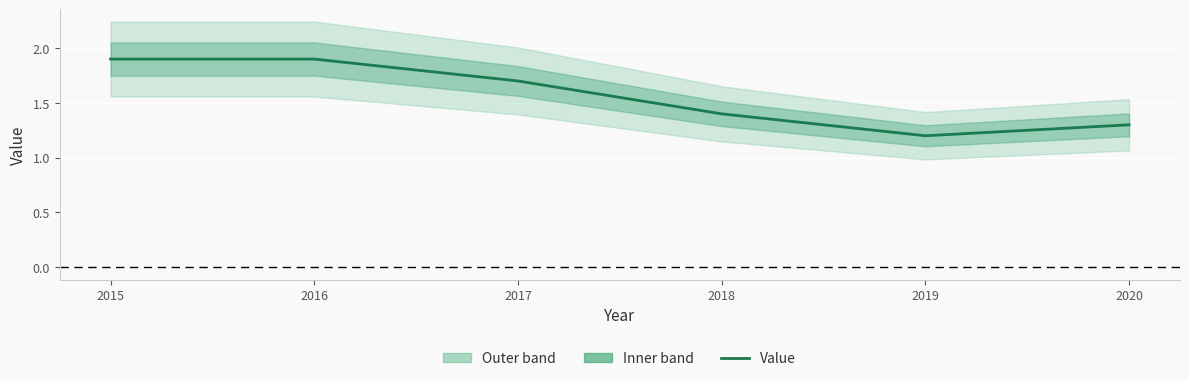

Reading left to right, list all the values displayed in this chart.

2015=1.9	2016=1.9	2017=1.7	2018=1.4	2019=1.2	2020=1.3